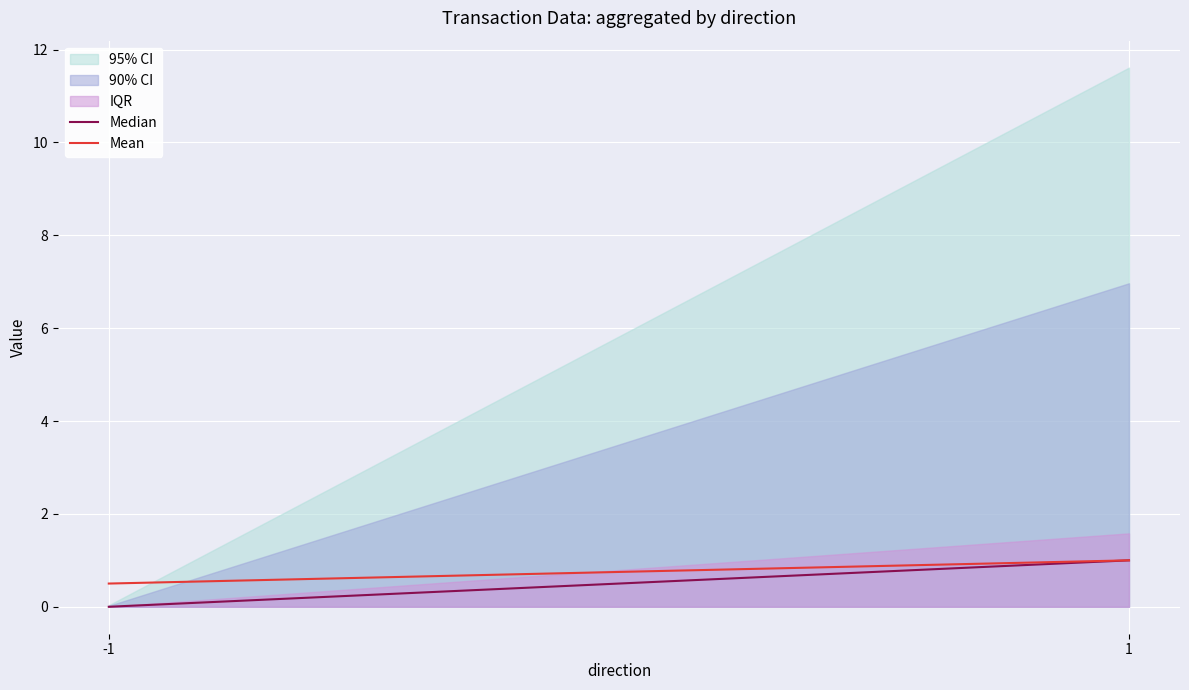

At which category is the sum across all series the highest?

1